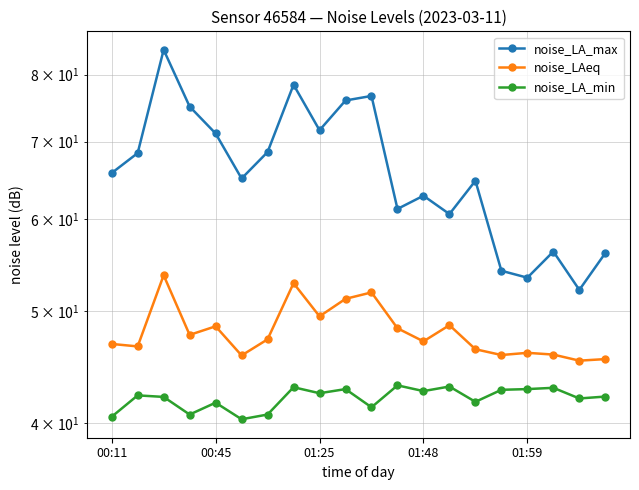

What is the lowest value of the noise_LA_max series?

52.1